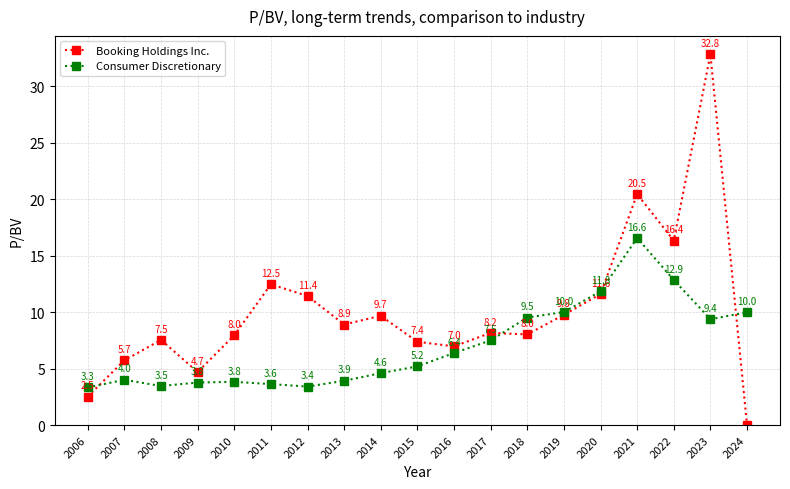

List the series in order of their peak value, lowest first.

Consumer Discretionary, Booking Holdings Inc.